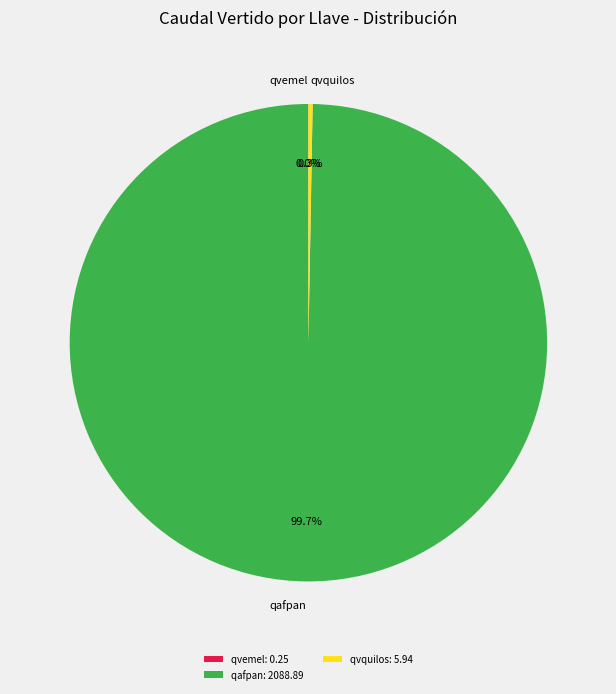

To the nearest percent, what is the difference between the largest and smallest slice percentages?

100%